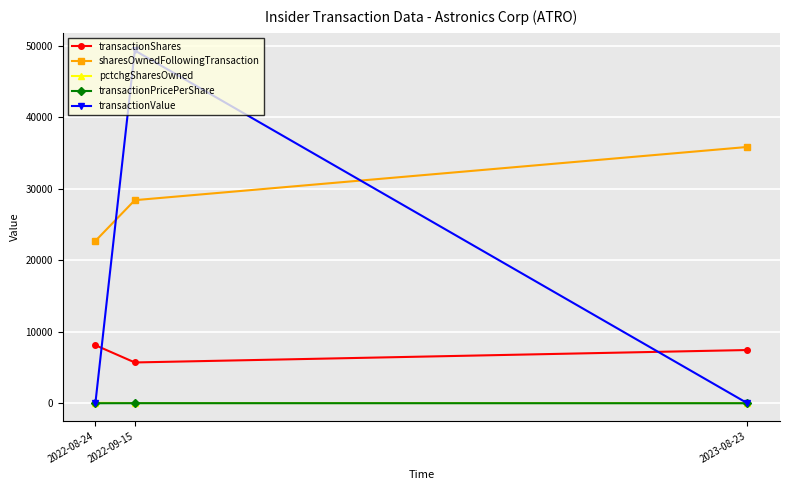

What is the label of the 1st point from the right?

2023-08-23